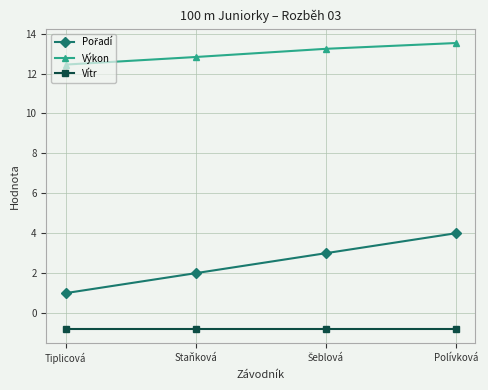

What is the spread (max minus min) of values at Staňková?

13.6